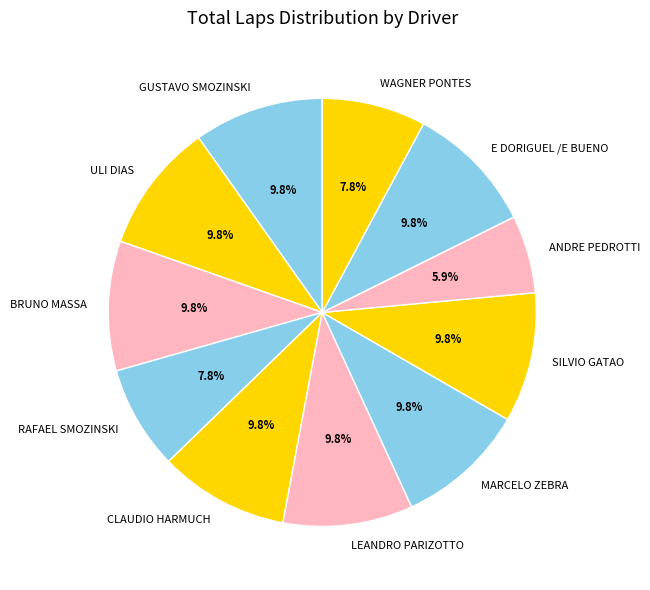

To the nearest percent, what is the combined percentage of GUSTAVO SMOZINSKI and MARCELO ZEBRA?

20%